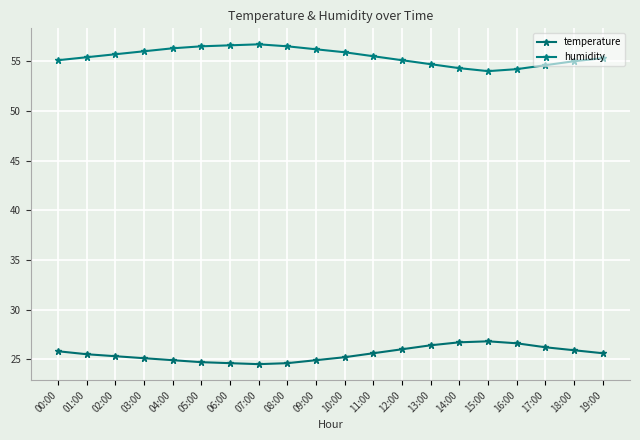

Rank the categories by temperature value from lowest to highest.

07:00, 06:00, 08:00, 05:00, 04:00, 09:00, 03:00, 10:00, 02:00, 01:00, 11:00, 19:00, 00:00, 18:00, 12:00, 17:00, 13:00, 16:00, 14:00, 15:00